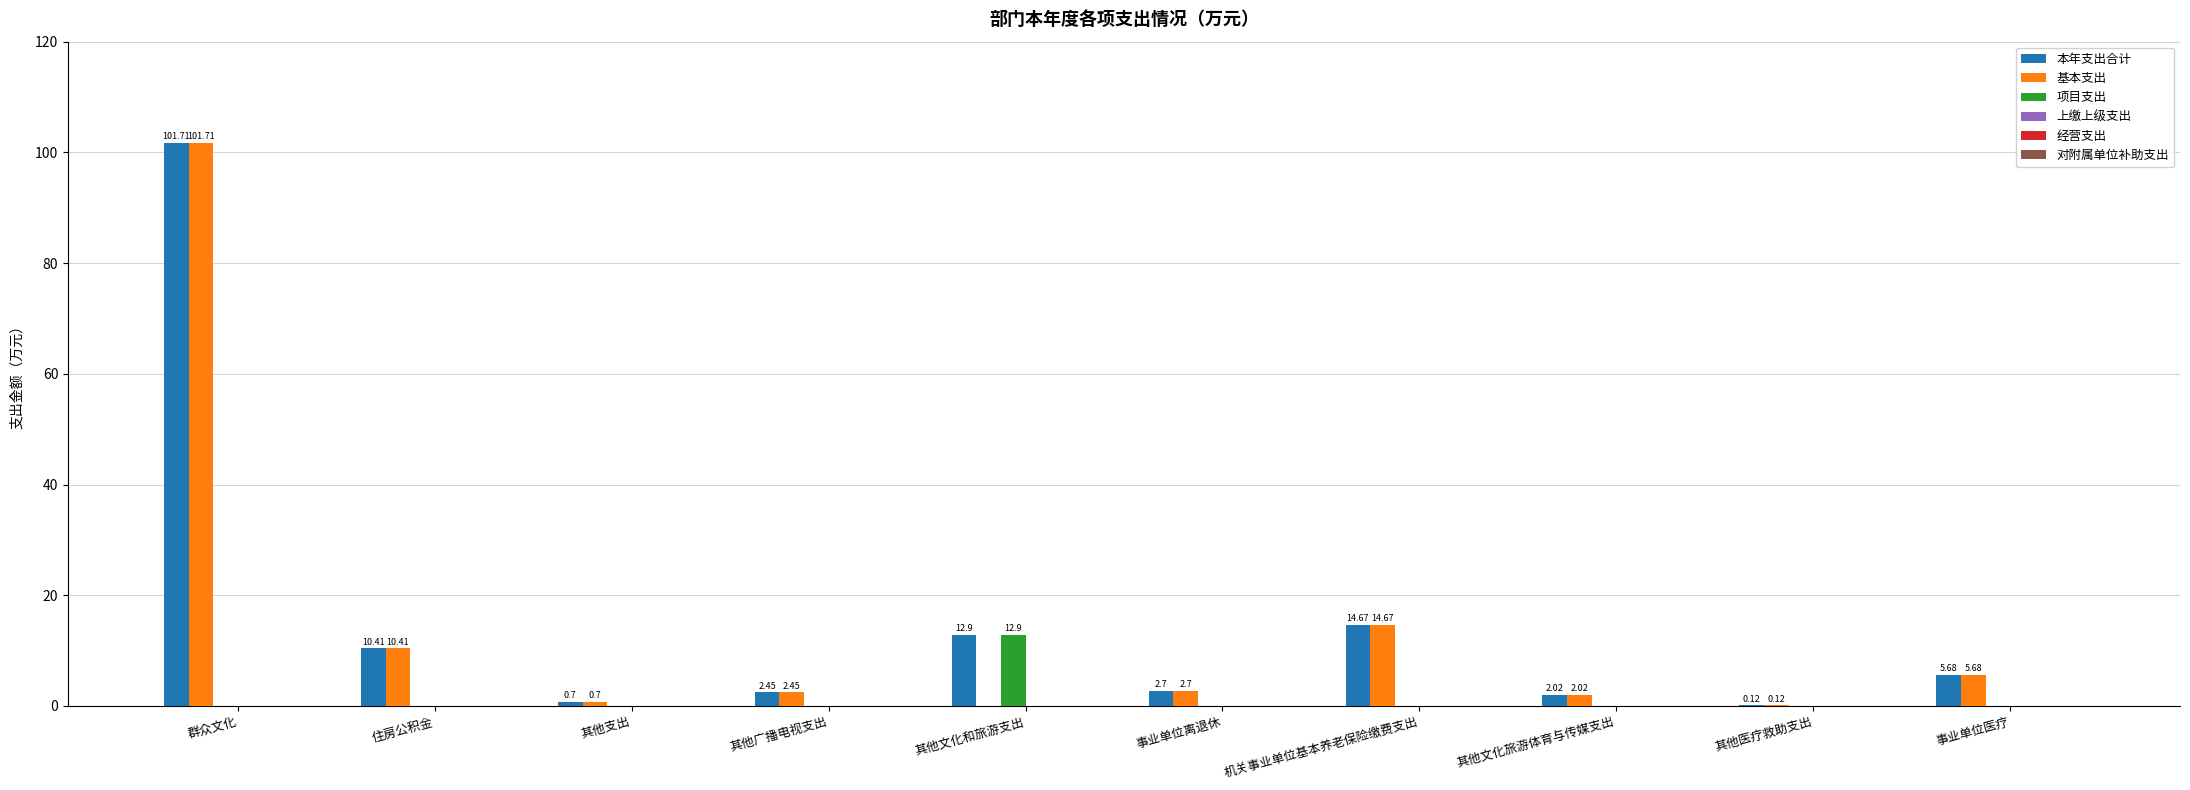

Which series has the widest spread of values?

基本支出